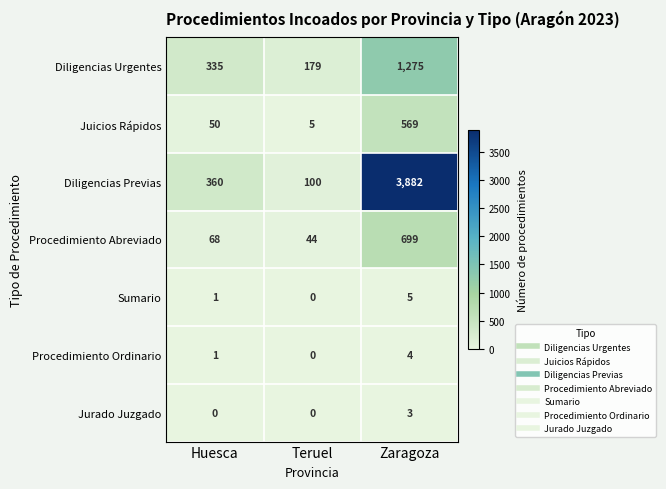

How many series are shown in this chart?

7